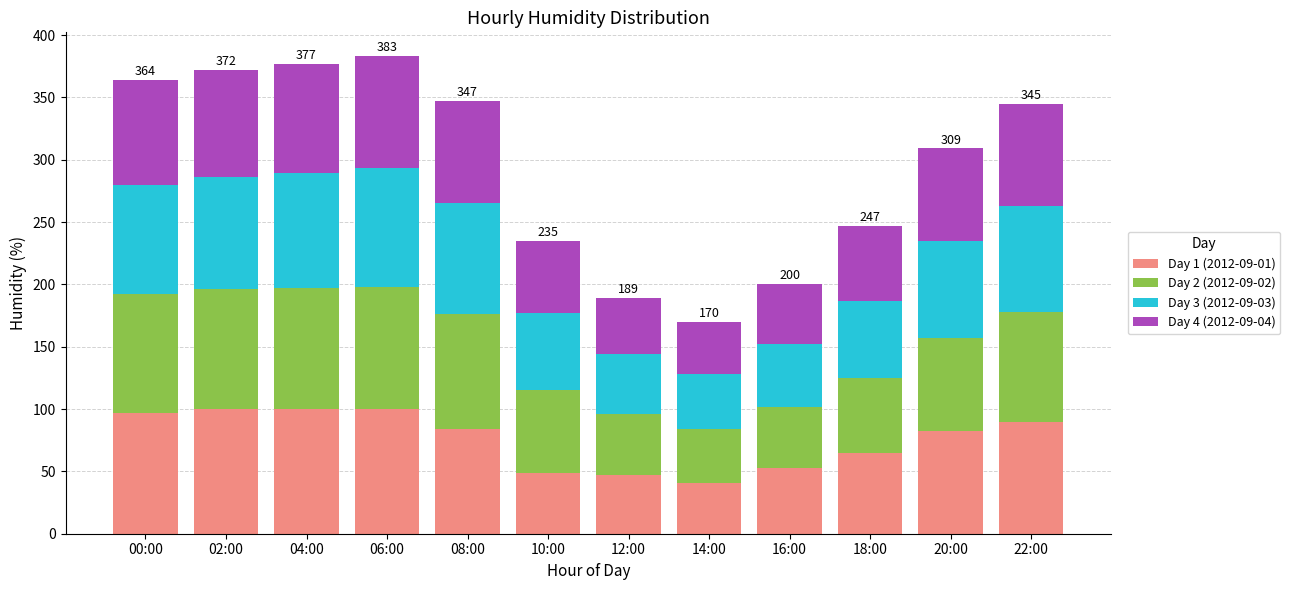

How many bars are there in total?

12